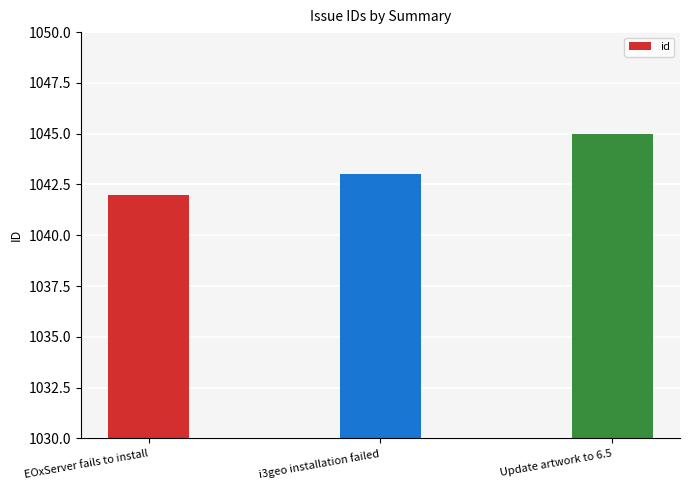

How many bars are there in total?

3